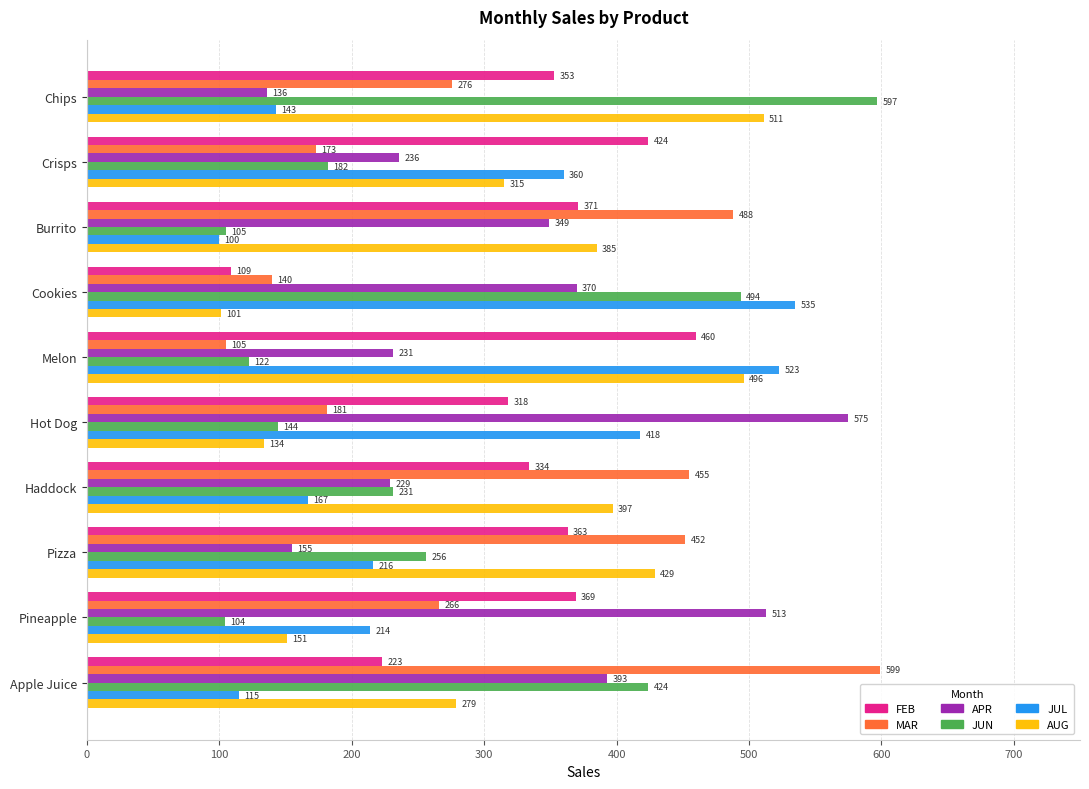

Is it true that APR equals 231 at Melon?

True